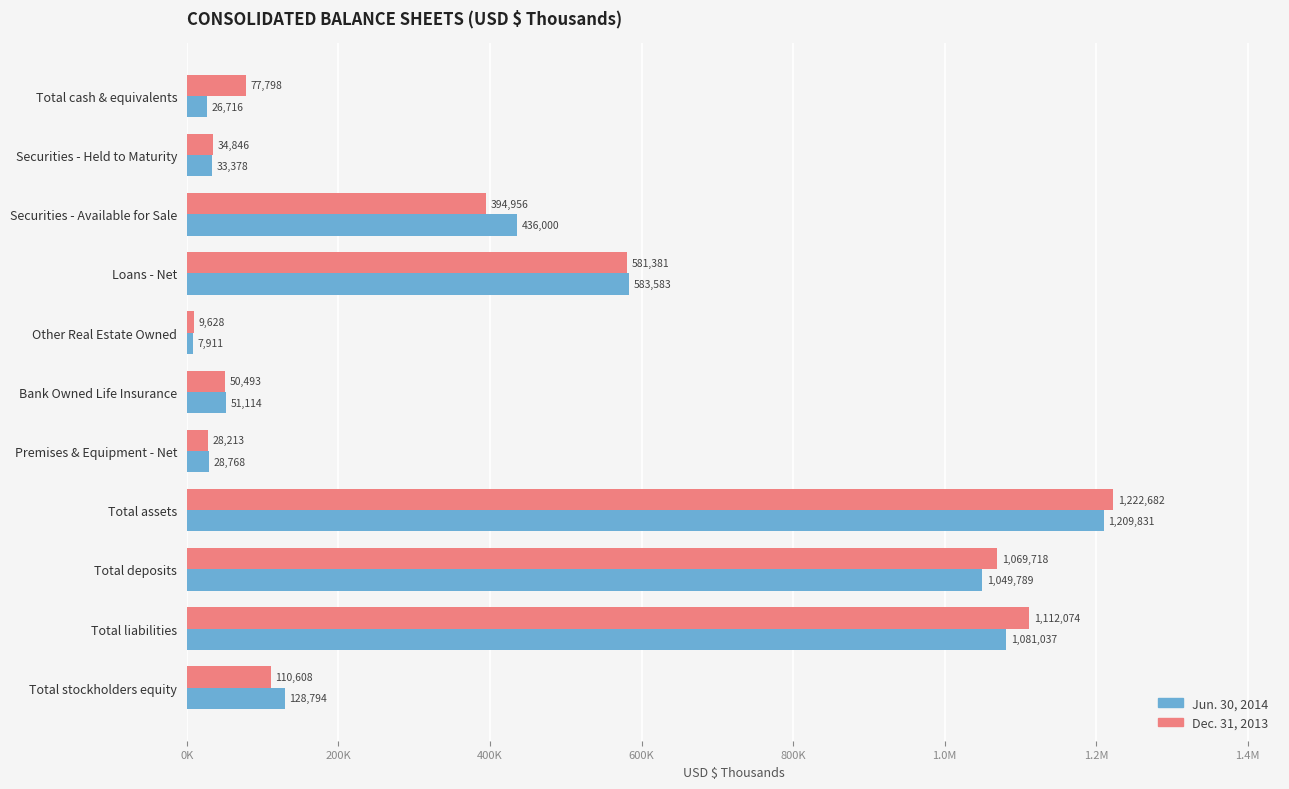

What is the difference between the second highest and second lowest values in the Dec. 31, 2013 series?

1083861